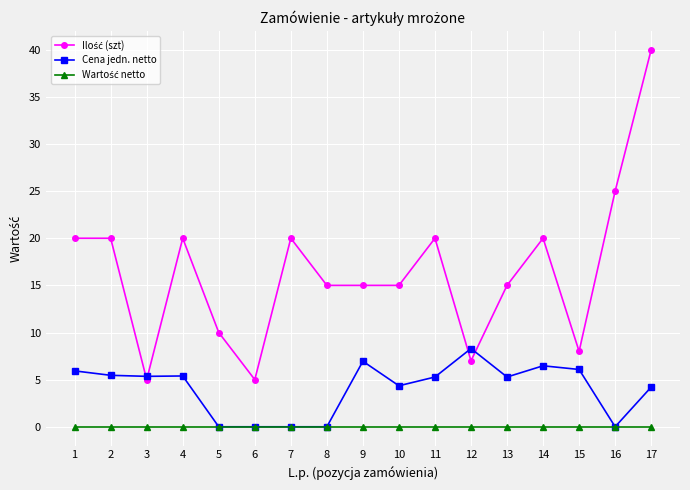

Which series changed the most between 7 and 11?

Cena jedn. netto